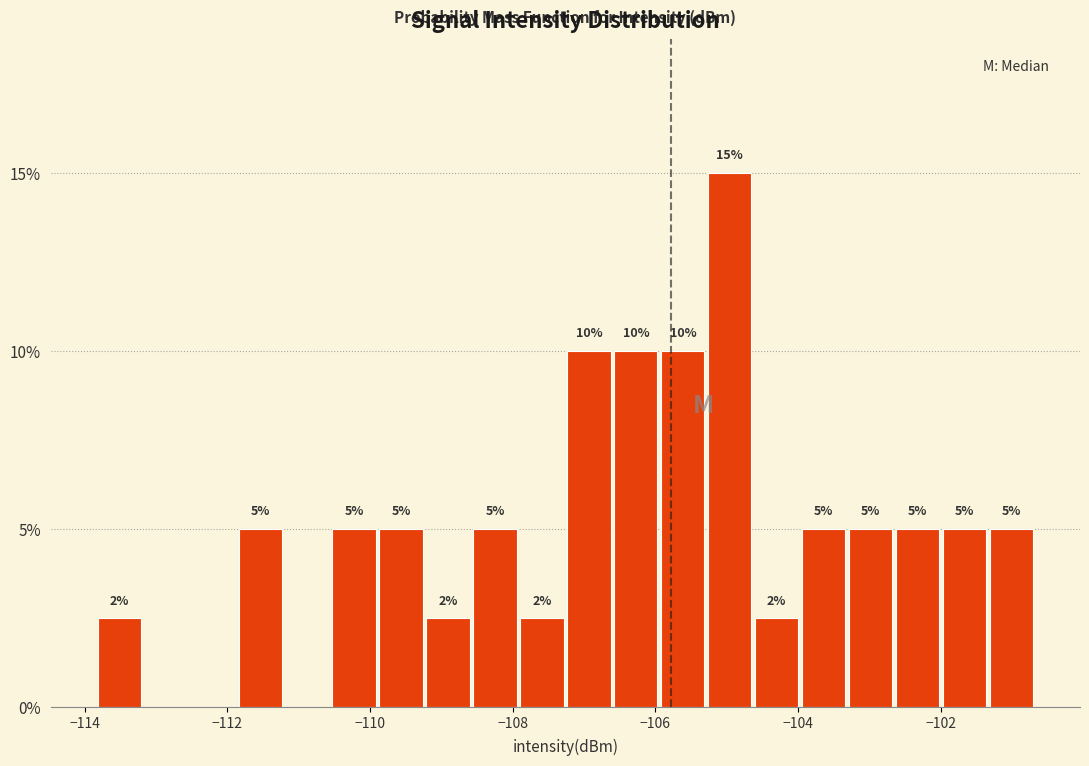

Around what value on the x-axis is the tallest bar? Give the approximate position of its centre, as read against the axis.

-105.0